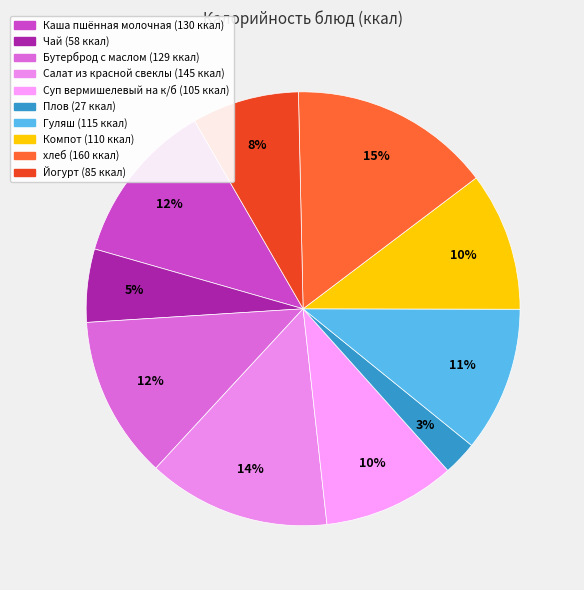

What is the ratio of the value at Салат из красной свеклы to the value at Чай?

2.5